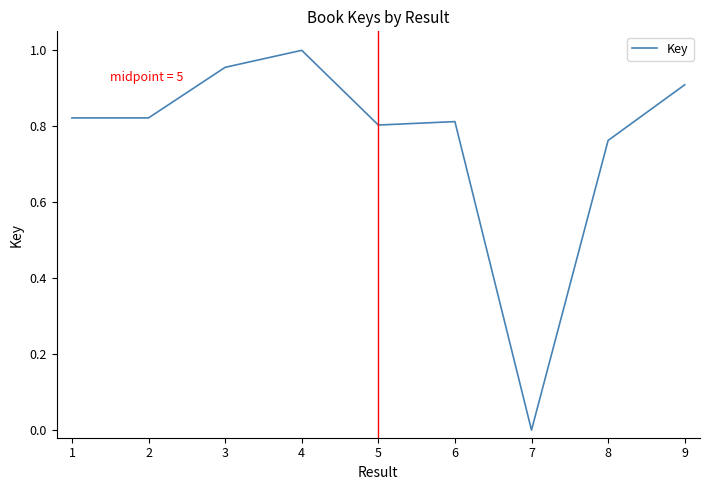

Between 7 and 6, which is larger?

6